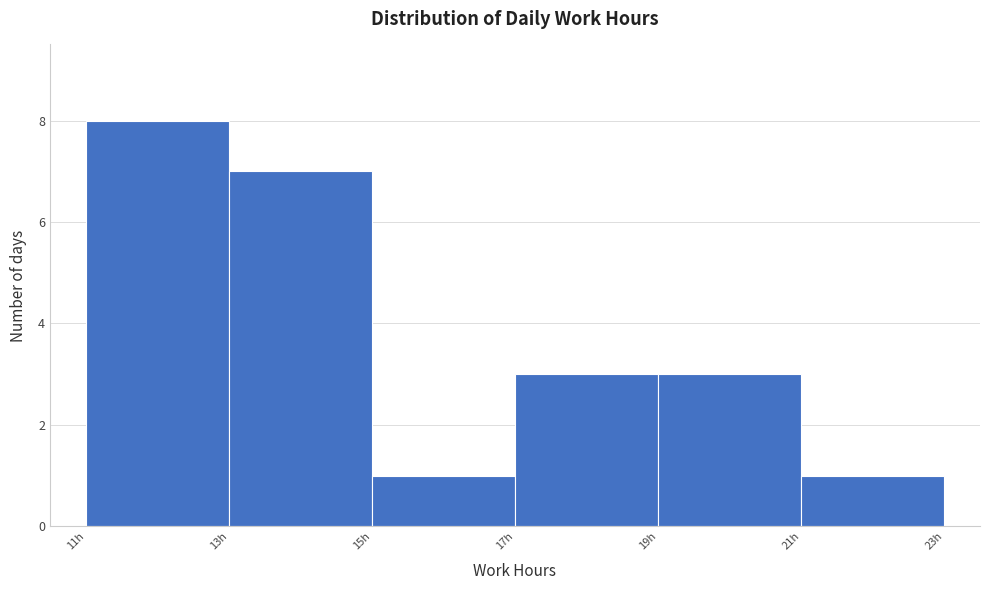

Reading left to right, transcribe this chart: for each bar, give the range it covers on the x-axis and its height. The values are not printed on the chart, so give them approximately, as read against the axis.

11 to 13: 8
13 to 15: 7
15 to 17: 1
17 to 19: 3
19 to 21: 3
21 to 23: 1